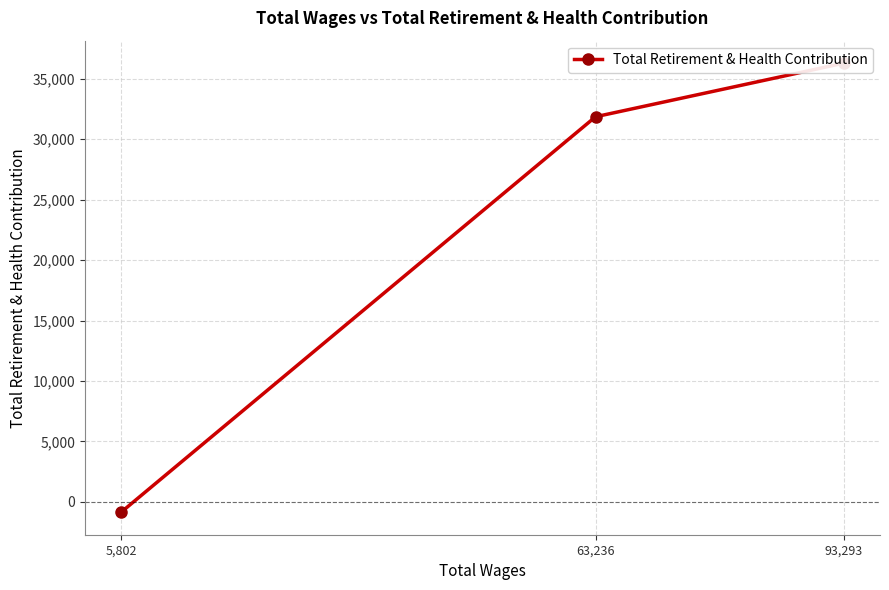

Approximately how many times larger is the value at 63,236 compared to 93,293?

0.9